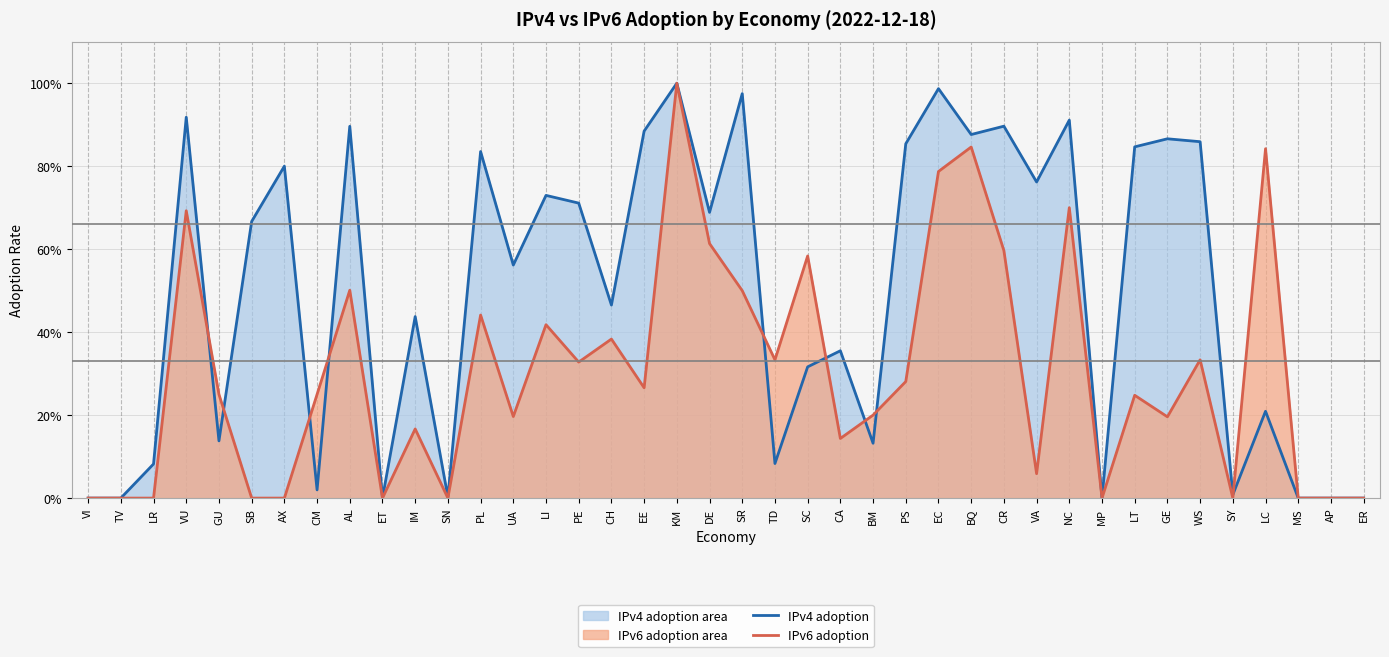

What is the label of the 35th point from the left?

WS